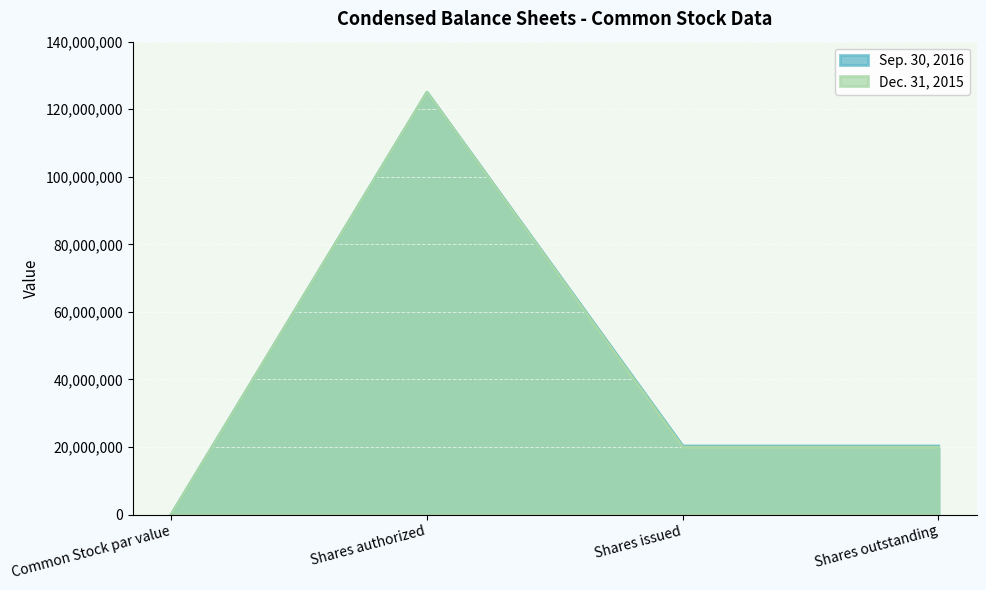

How many interior local peaks does the Sep. 30, 2016 series have?

1